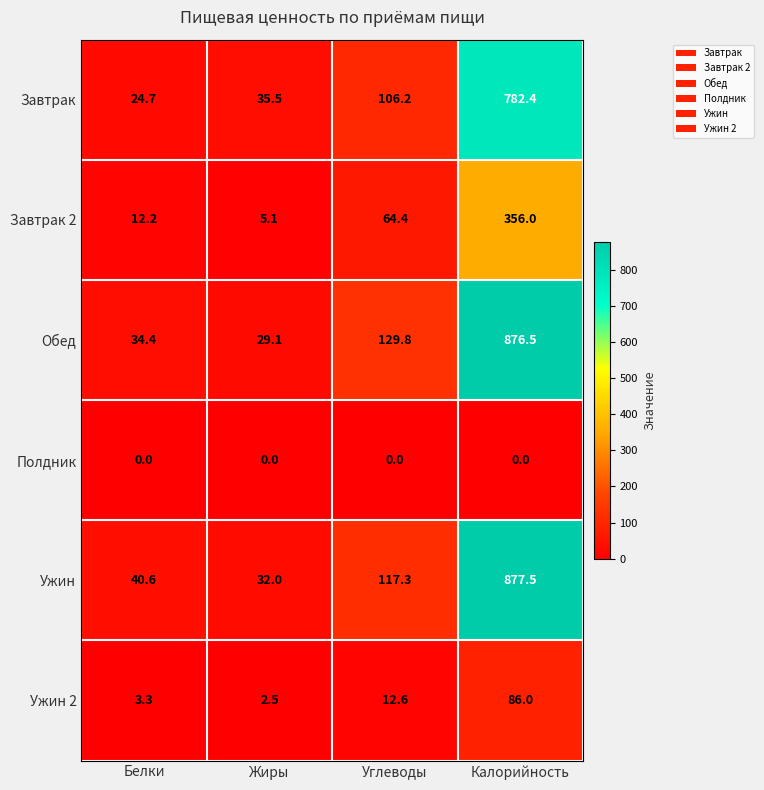

How many categories are shown in the chart?

4